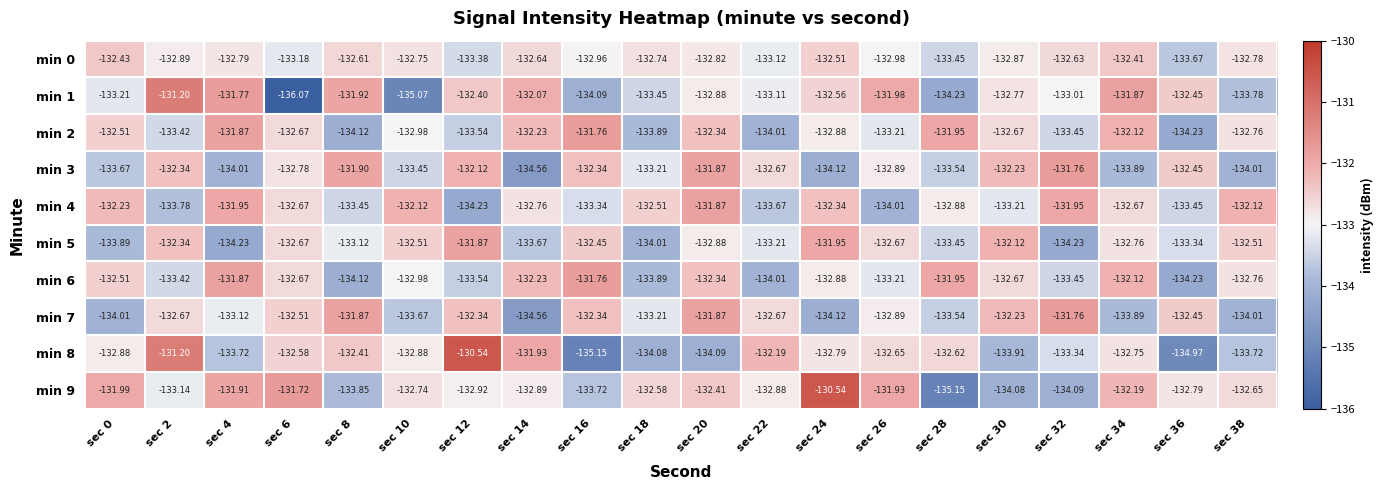

Is the value of min 7 at sec 12 greater than the value of min 3 at sec 36?

Yes